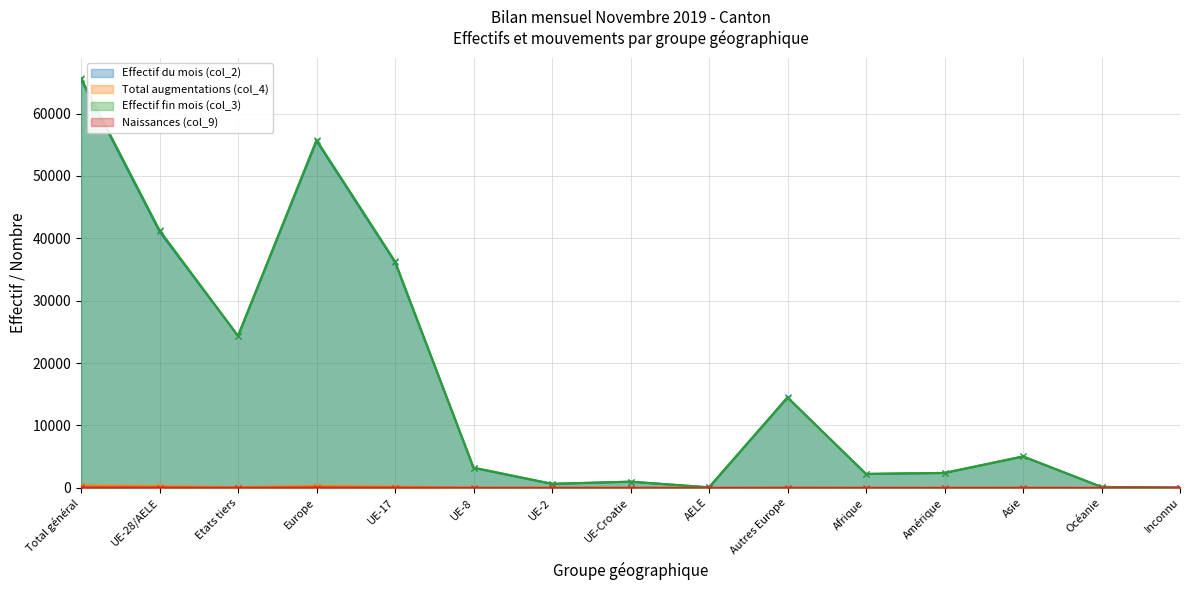

How many interior local peaks does the Effectif du mois (col_2) series have?

4